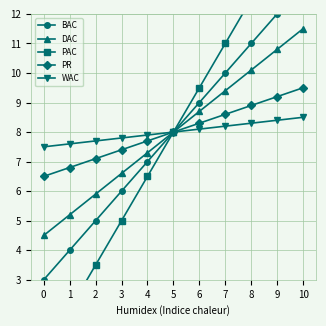

True or false: PAC has a value of 6.5 at 4.

True